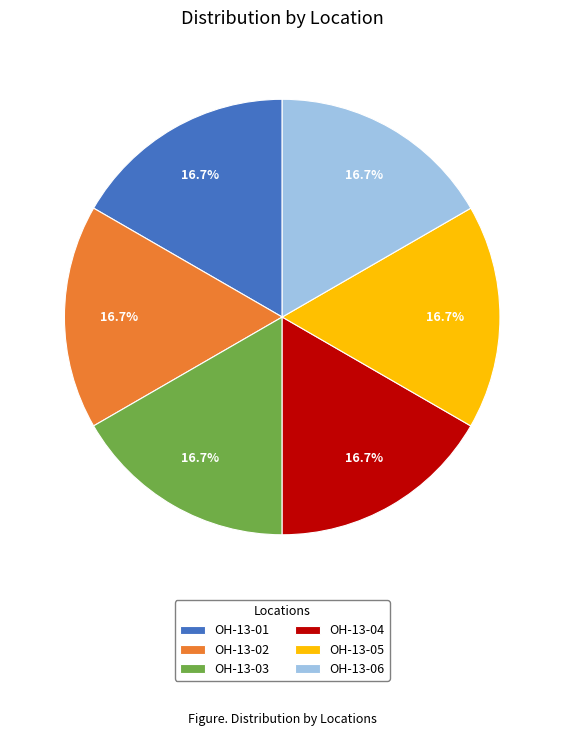

The OH-13-06 slice represents 17% of the pie. True or false?

True